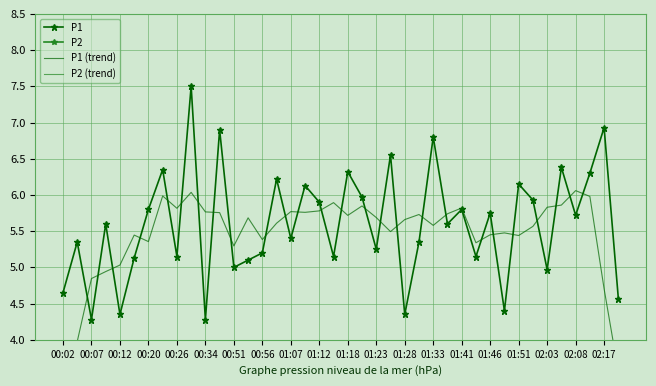

True or false: P1 has a value of 5.0 at 00:51.

True